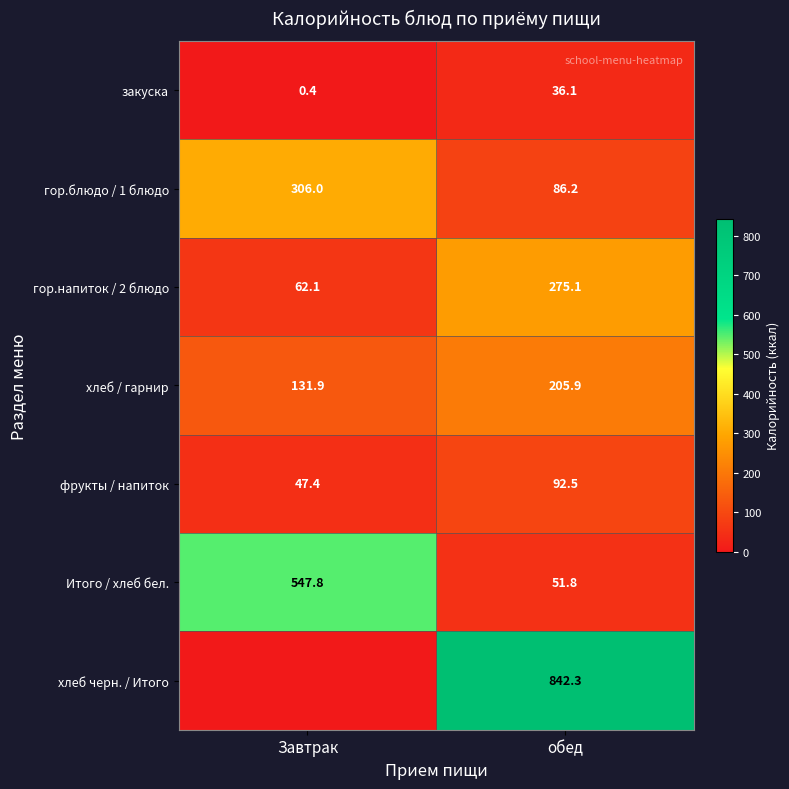

At which label does Итого / хлеб бел. first exceed 547?

Завтрак